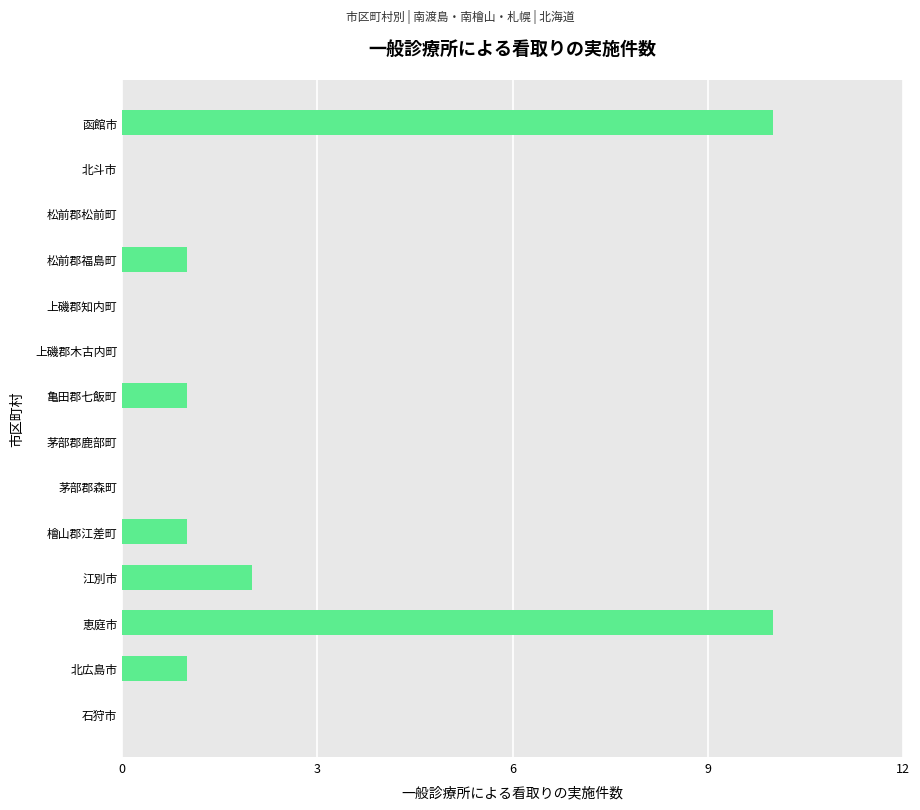

The value at 茅部郡森町 is 0. True or false?

True